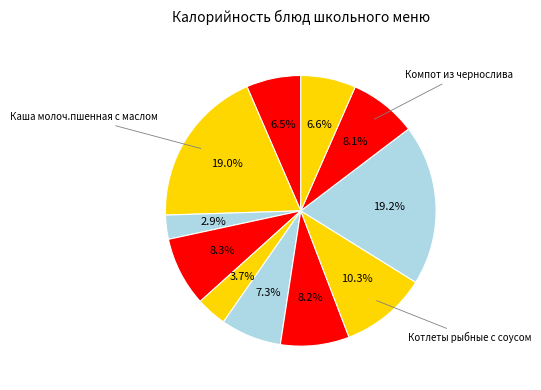

Does any single category account for the majority?

No